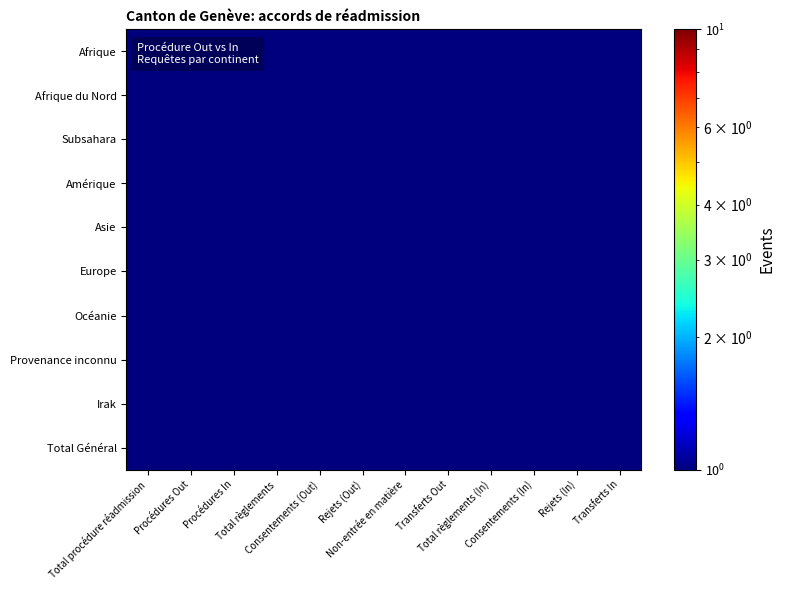

Count the number of categories in the chart.

12